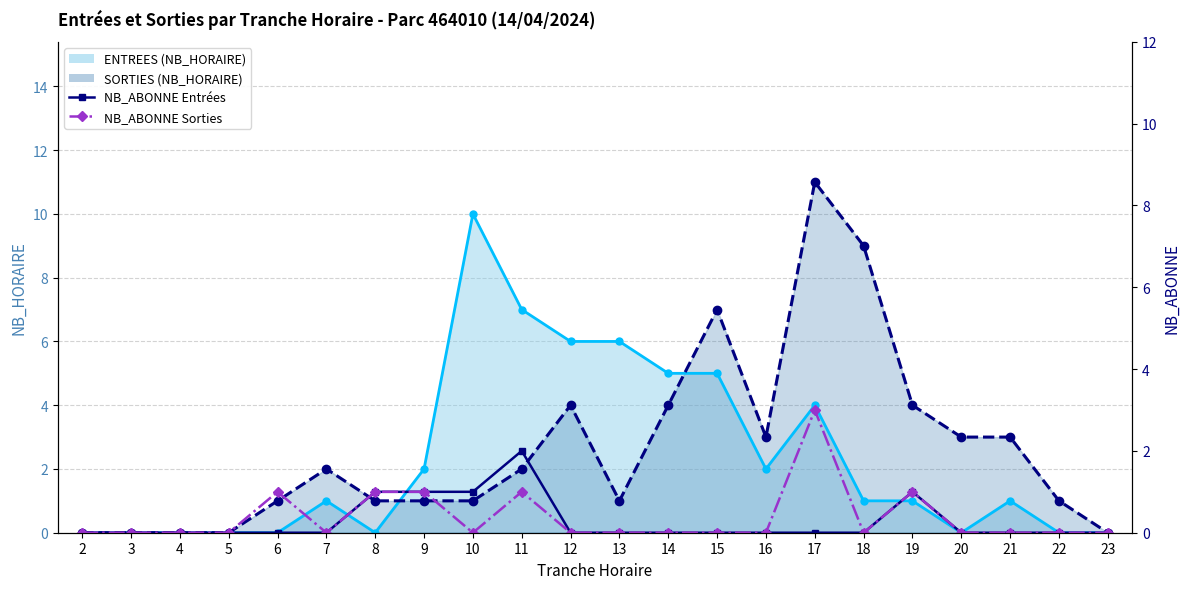

True or false: NB_ABONNE Entrées has a value of -1 at 7.

False